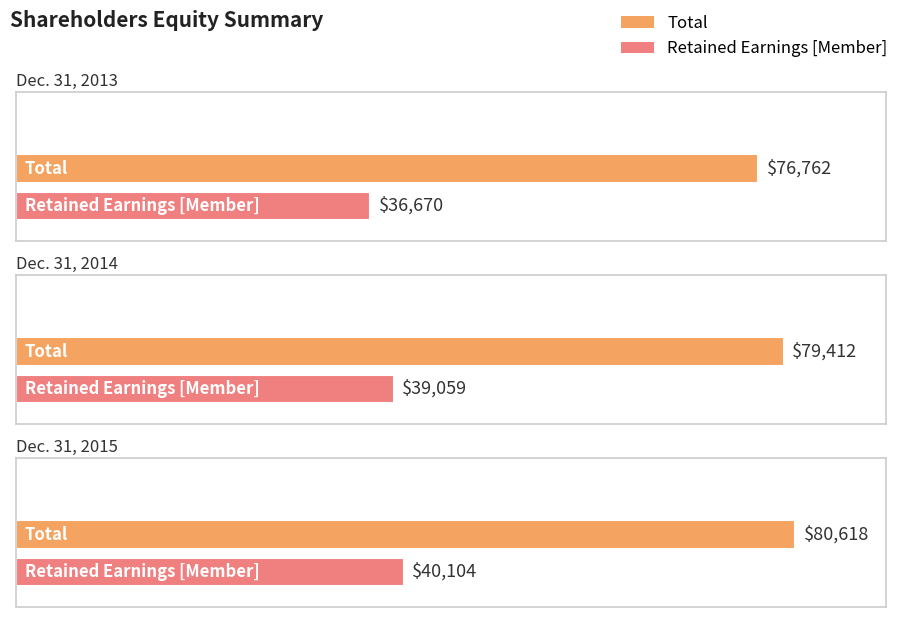

How many values in the Total series are below 79412?

1